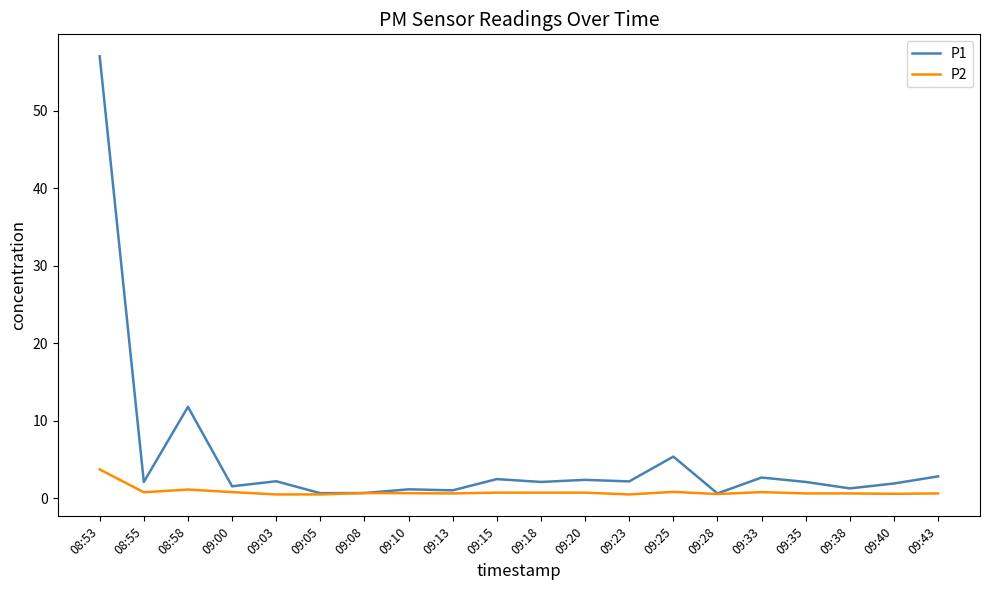

Count the number of data series in this chart.

2